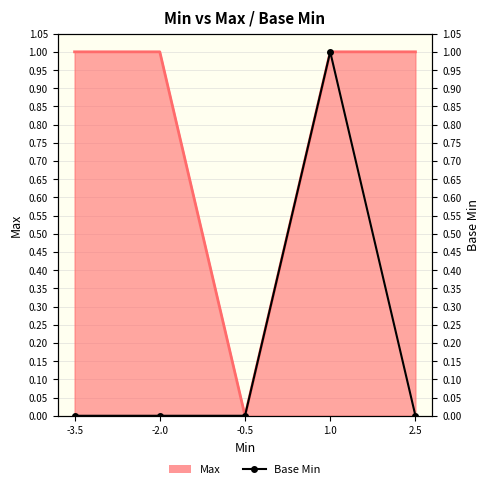

True or false: the data shows 2 at 1.0.

False